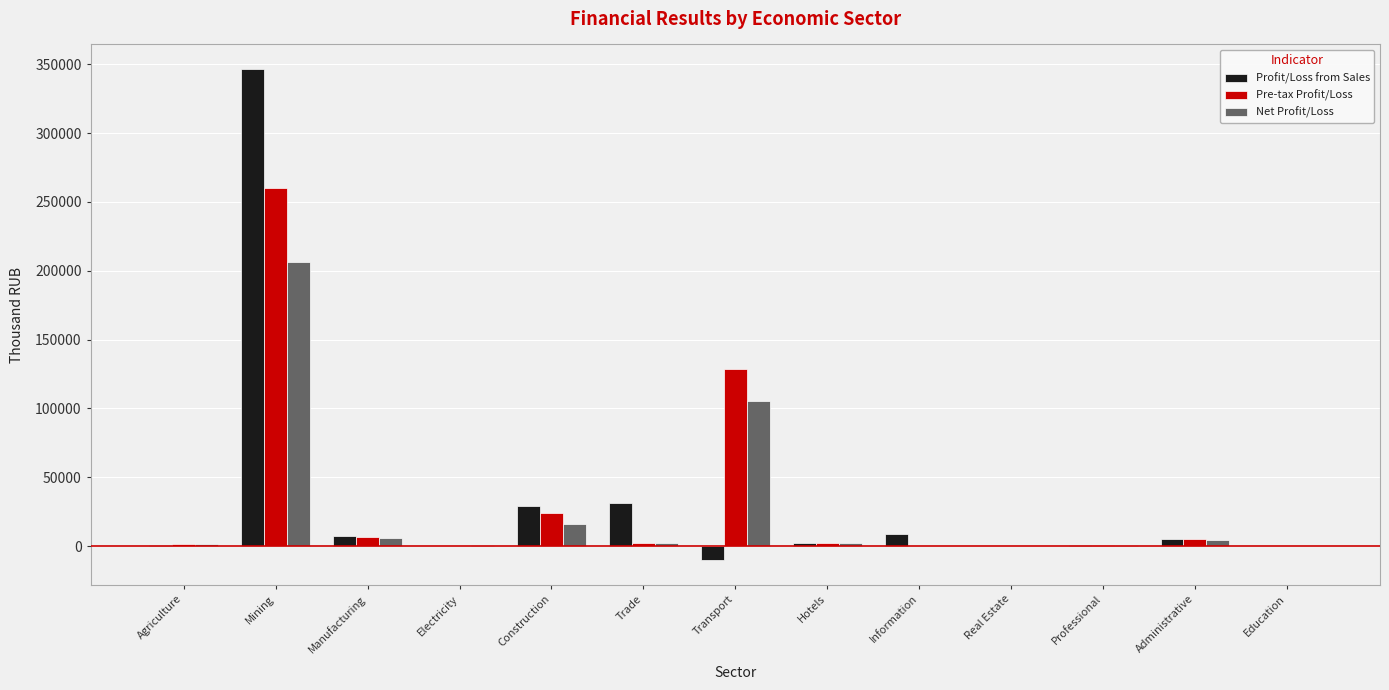

What is the sum of all Profit/Loss from Sales values?

422457